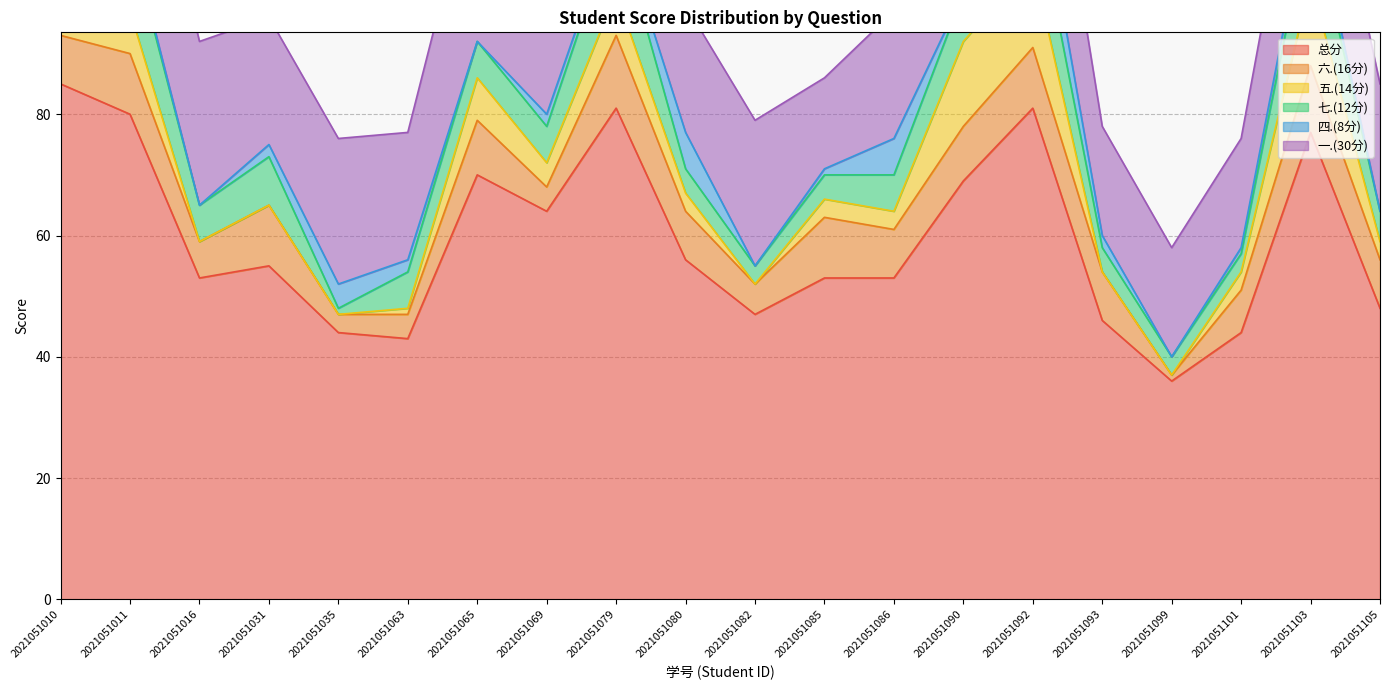

How many lines are shown in the chart?

6